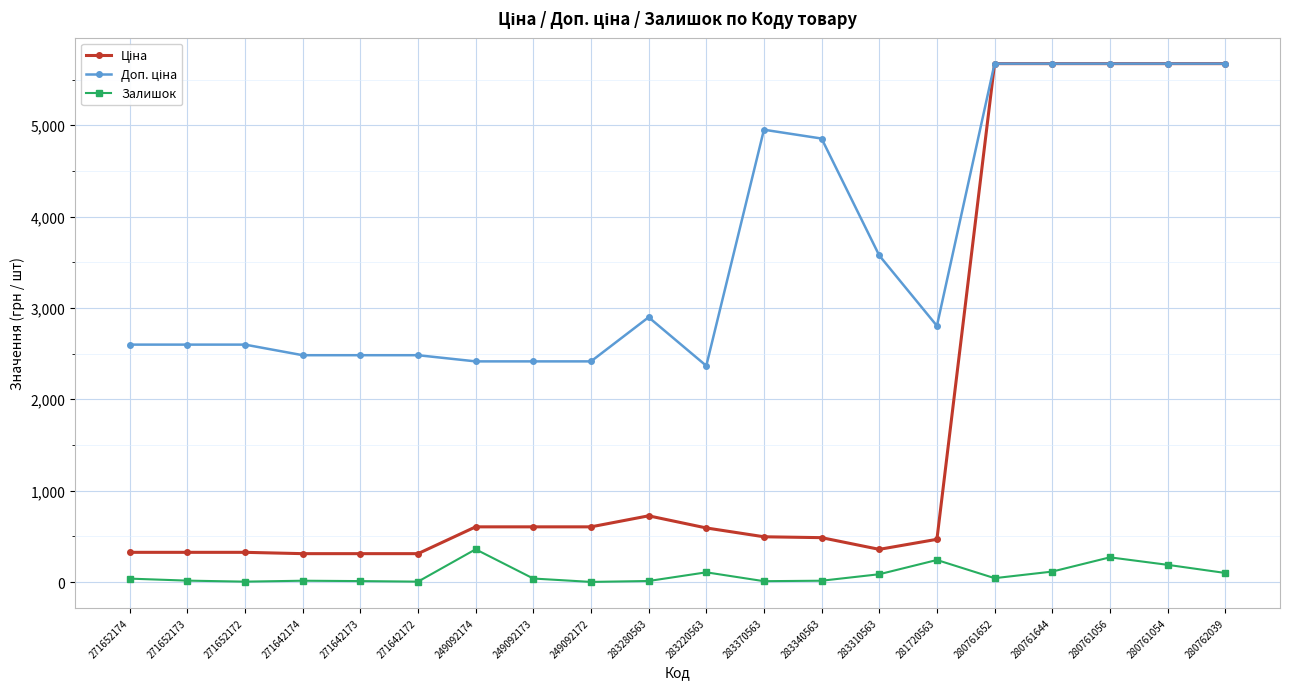

What is the total value across all series at 249092174?

3376.6